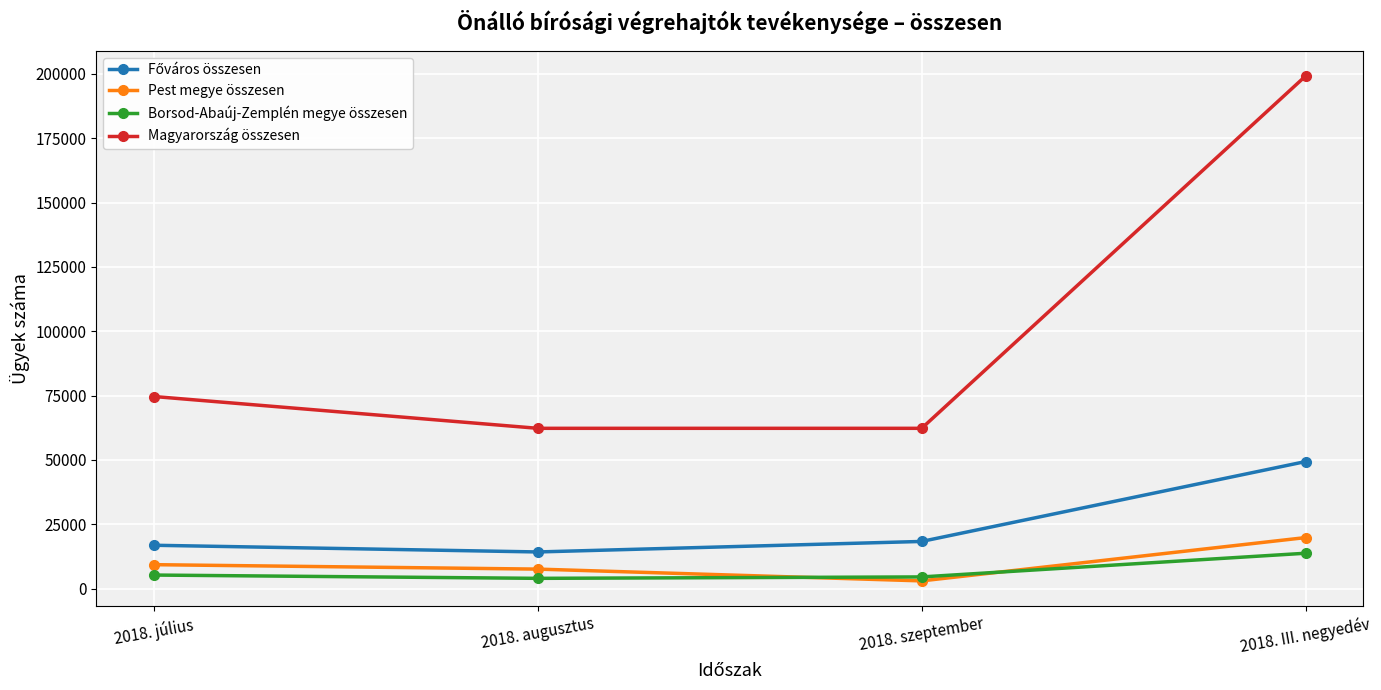

What is the label of the 2nd point from the left?

2018. augusztus